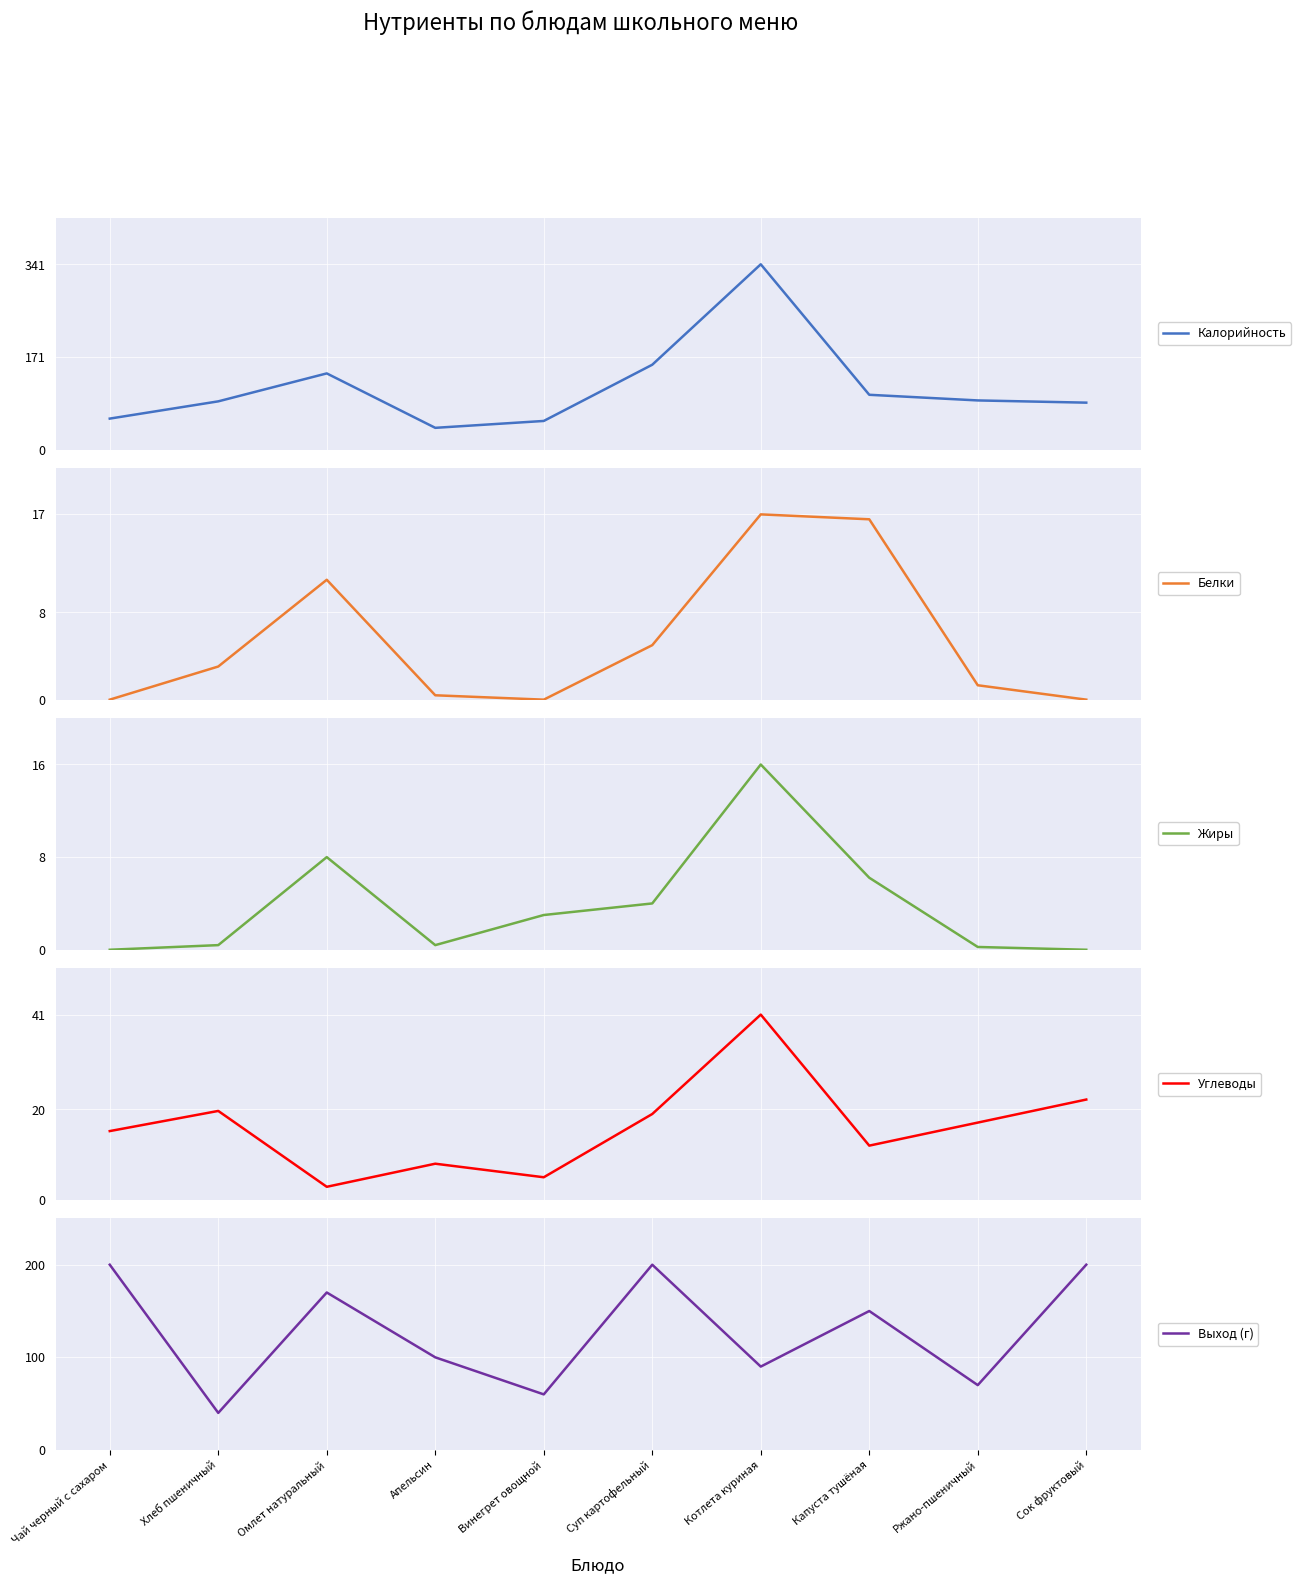

True or false: Жиры and Калорийность cross at least once.

False